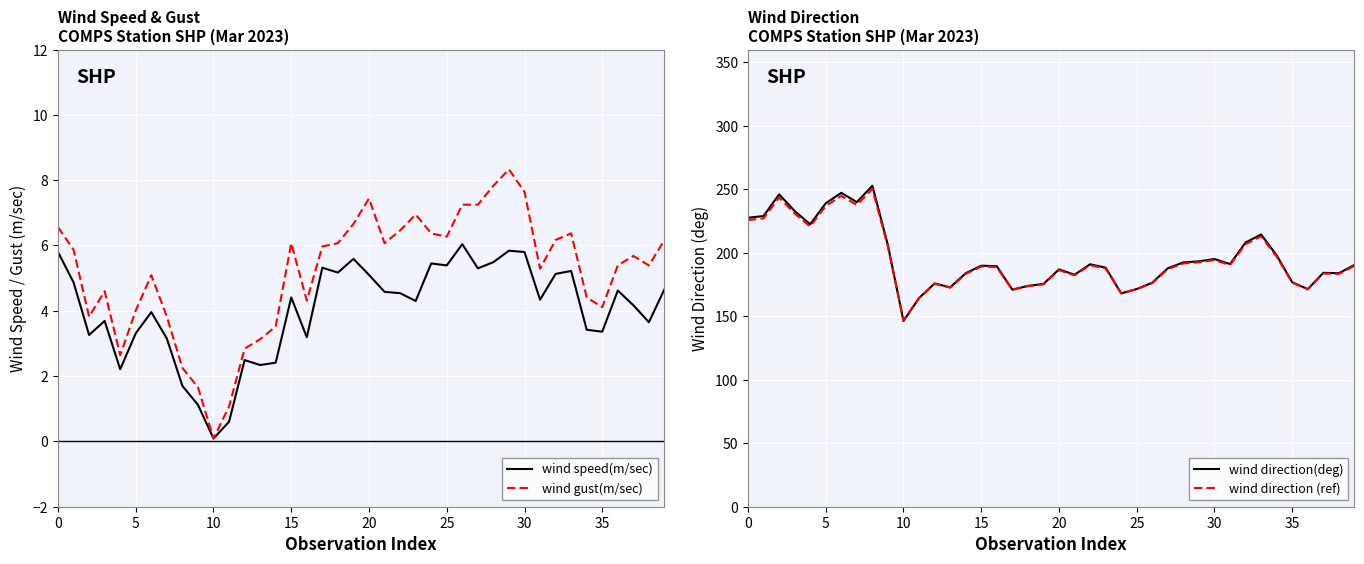

The wind speed(m/sec) series shows 3.8 at 14. True or false?

False